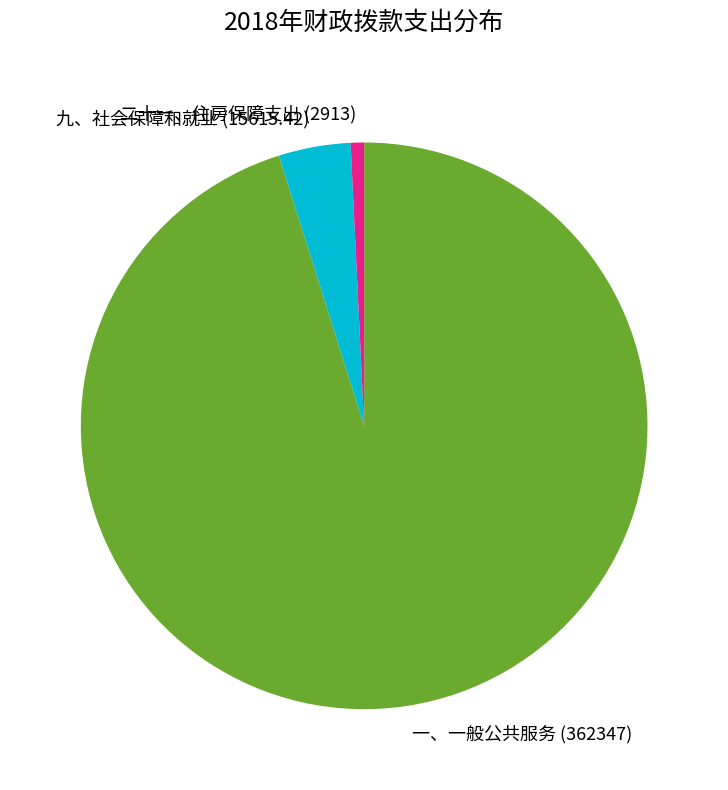

How many segments does this pie chart have?

3